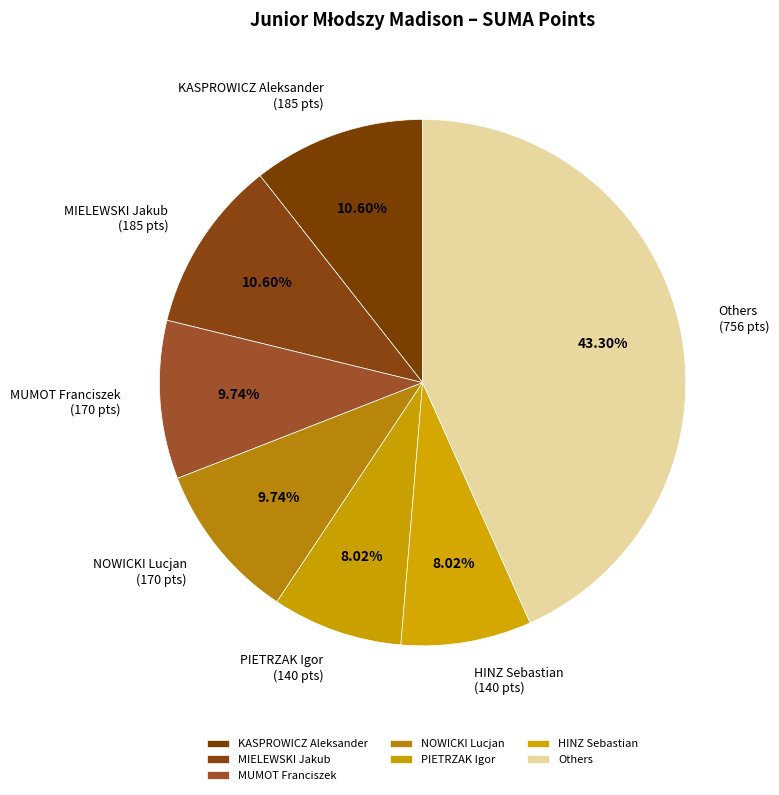

The MIELEWSKI Jakub slice represents 11% of the pie. True or false?

True